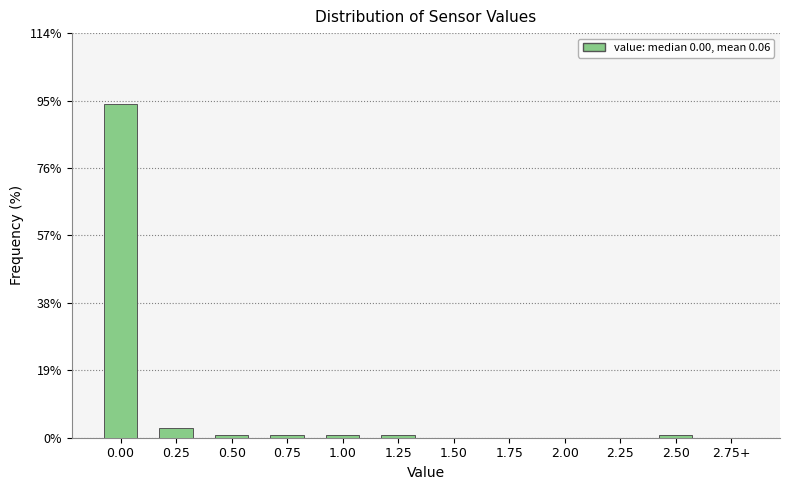

Reading left to right, extract all data points from this chart.

0.00=94.0	0.25=2.7	0.50=0.7	0.75=0.7	1.00=0.7	1.25=0.7	1.50=0.0	1.75=0.0	2.00=0.0	2.25=0.0	2.50=0.7	2.75+=0.0